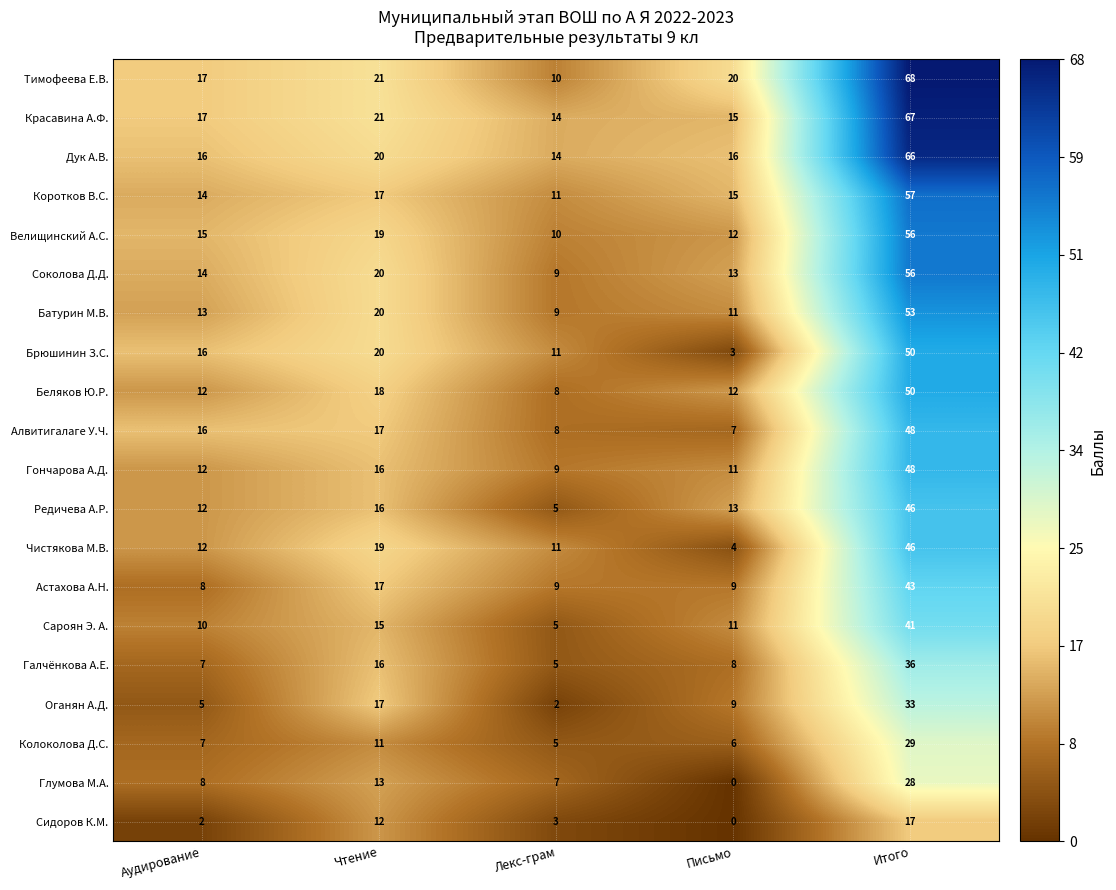

Which series changed the most between Чтение and Итого?

Тимофеева Е.В.